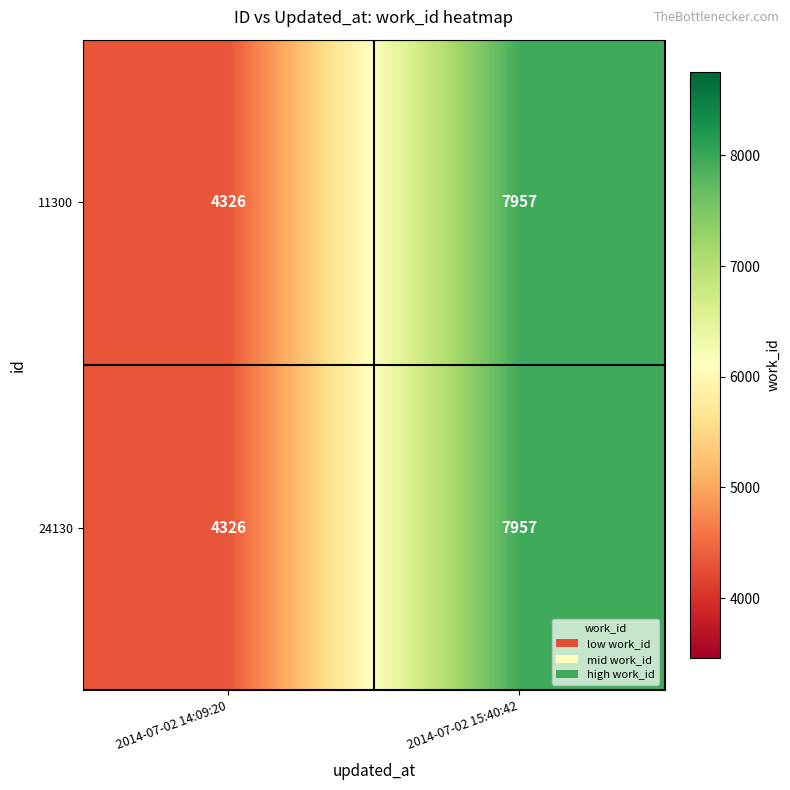

What is the total value across all series at 2014-07-02 15:40:42?

15914